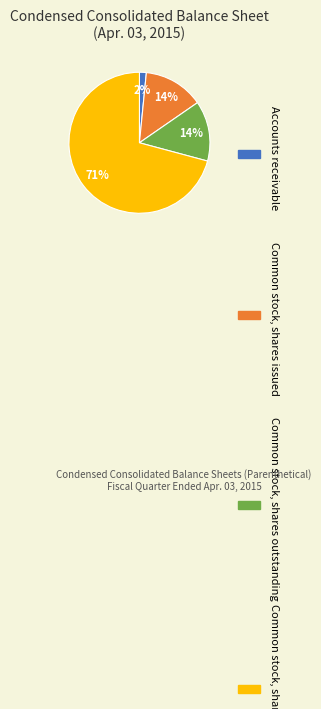

Combined, do Accounts receivable and Common stock, shares authorized account for over 50%?

Yes